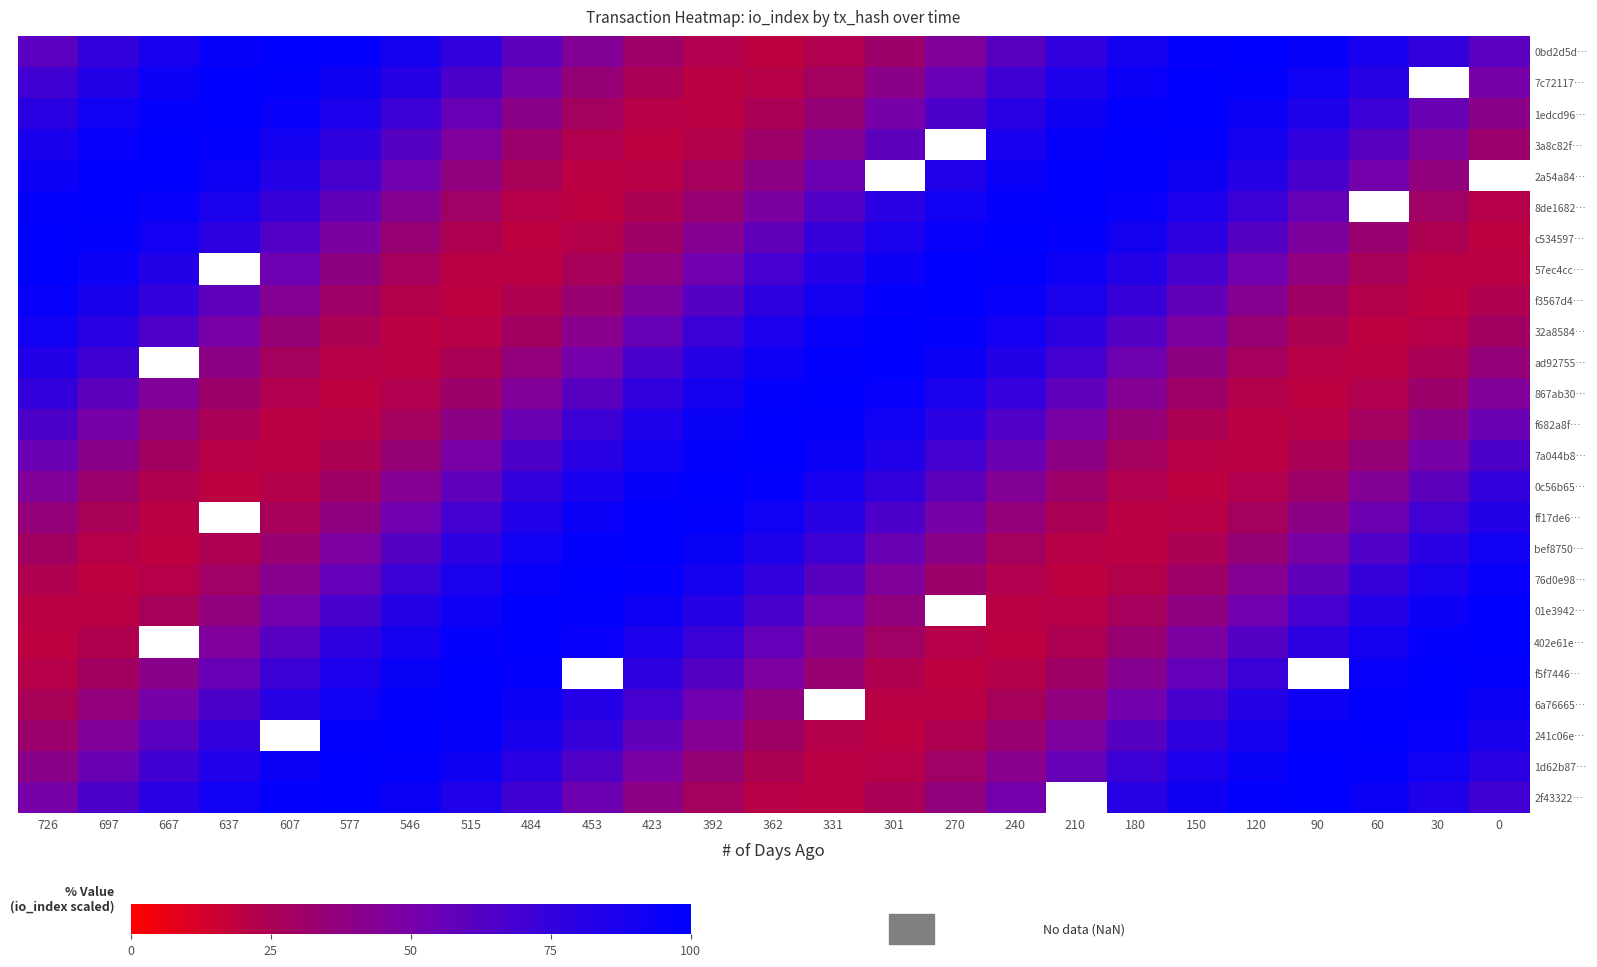

What is the minimum value for 1edcd96…?

20.1